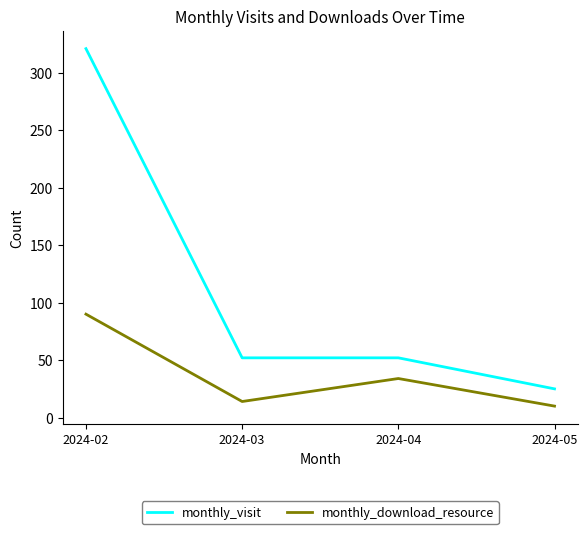

What is the difference between the maximum and second lowest values in the monthly_download_resource series?

76